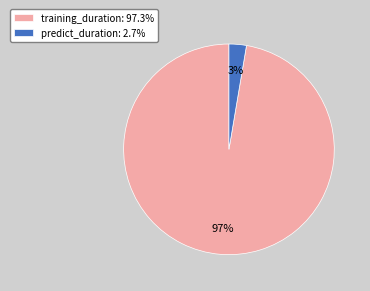

The training_duration slice represents 91% of the pie. True or false?

False